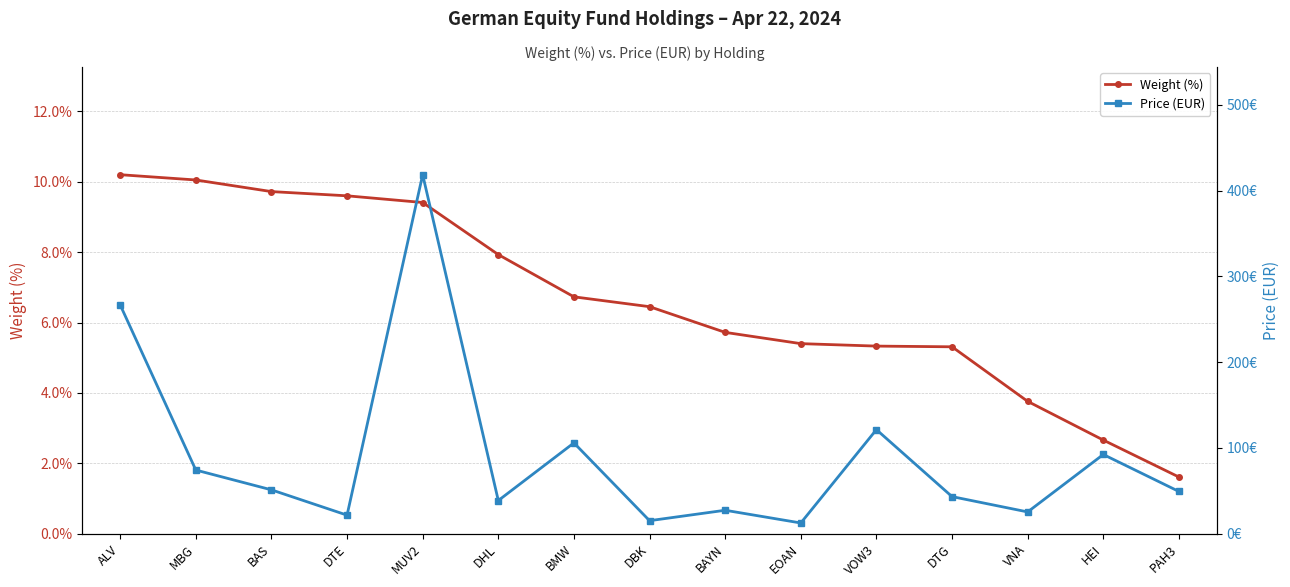

What position from the right is MUV2?

11